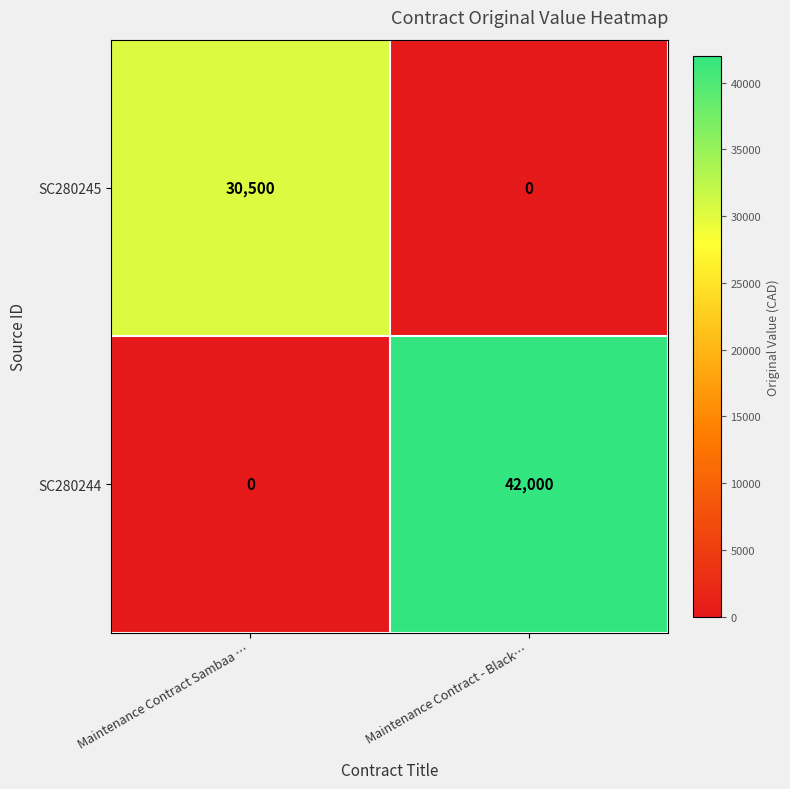

What is the sum of the SC280244 values at Maintenance Contract Sambaa … and Maintenance Contract - Black…?

42000